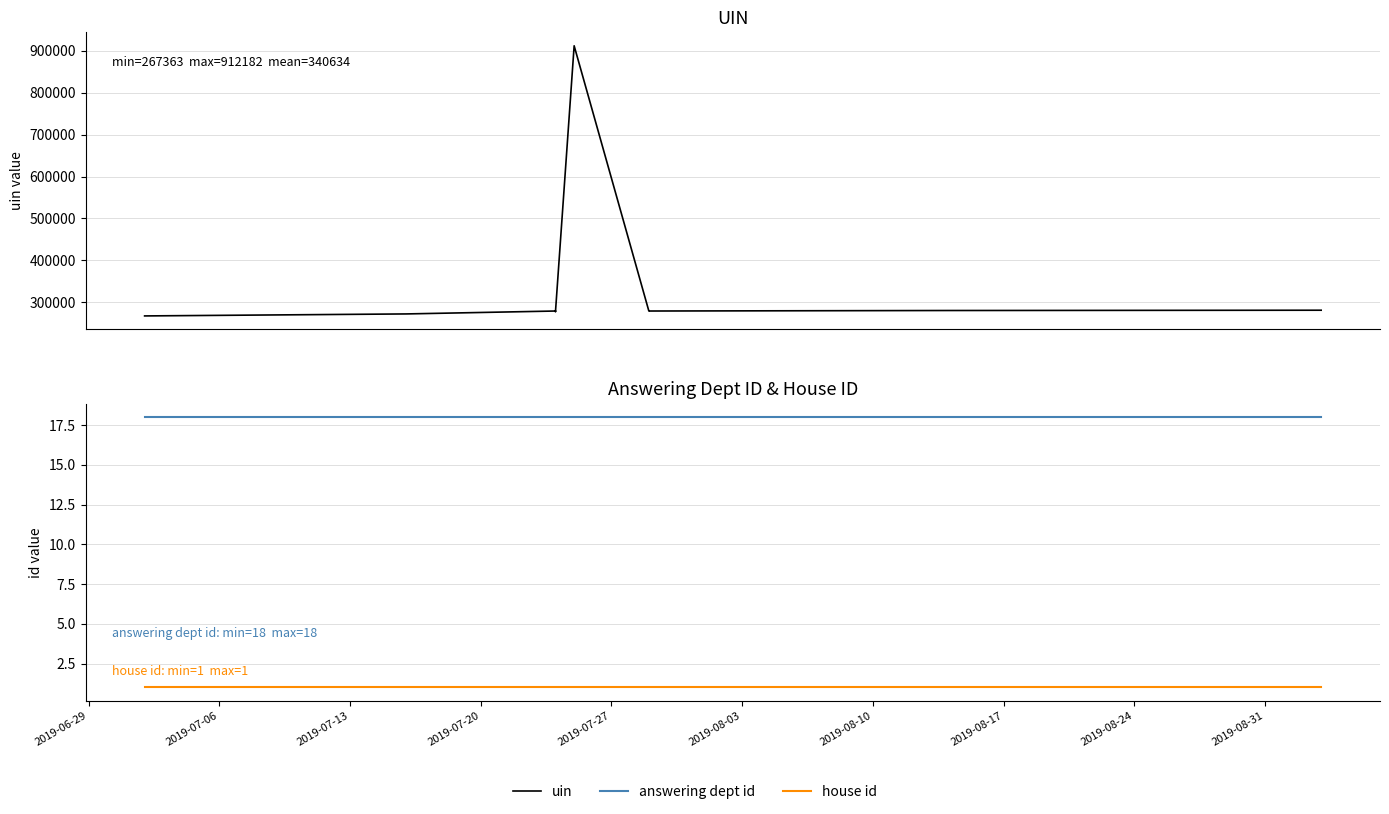

Does the chart display data point markers on the line(s)?

No